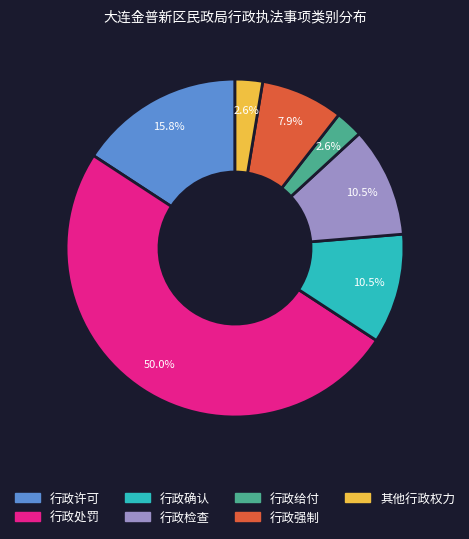

True or false: 行政确认 accounts for 1% of the total.

False